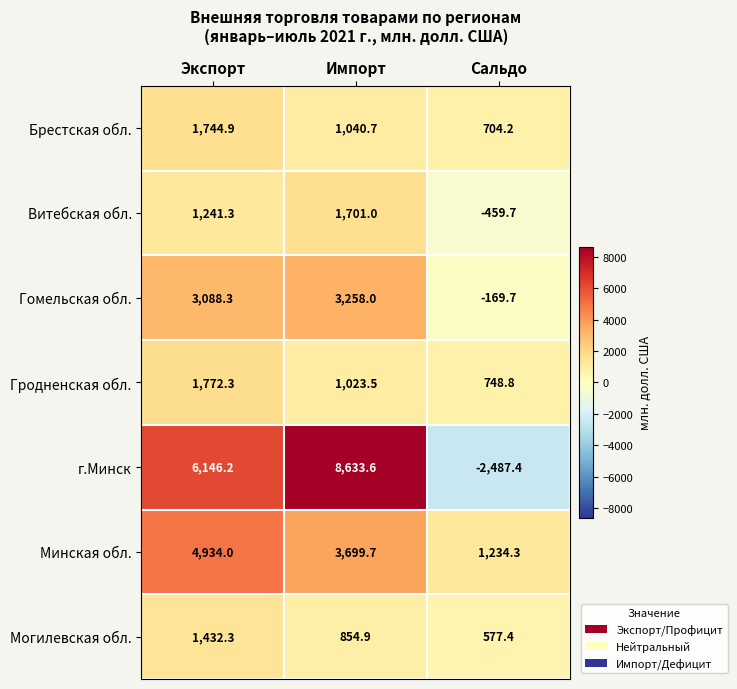

The value of Могилевская обл. at Сальдо is 170.5. True or false?

False